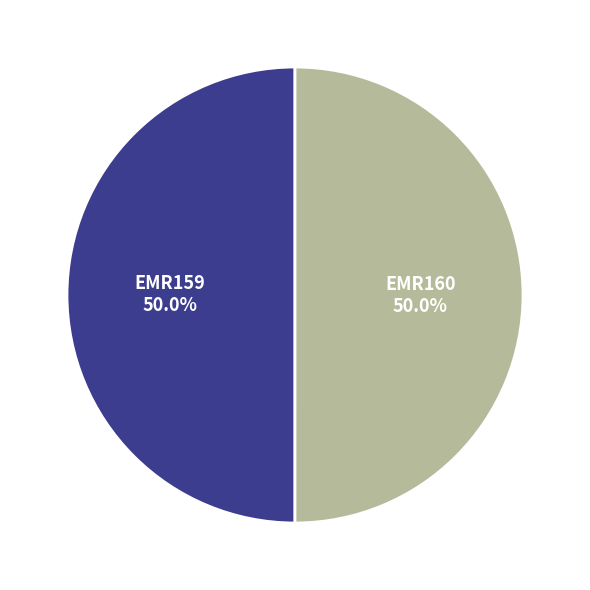

What percentage is the EMR160 slice, to the nearest percent?

50%